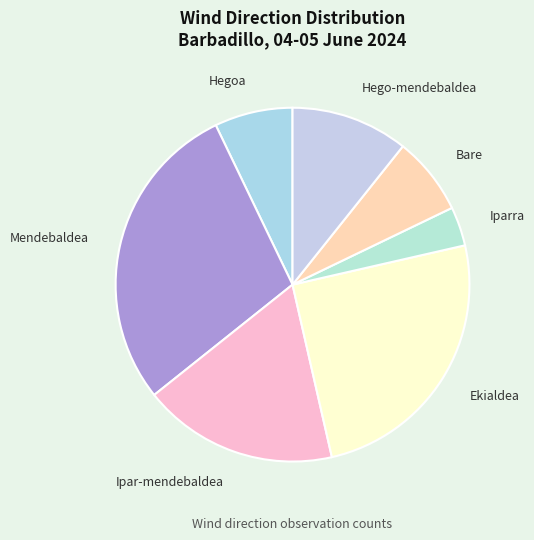

Is it true that Ekialdea is 17% of the pie?

False